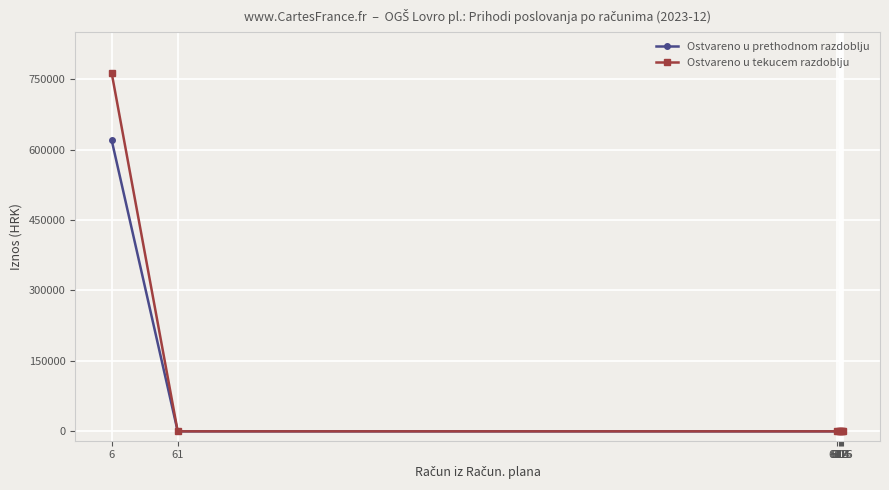

The Ostvareno u tekucem razdoblju series shows 0.0 at 61. True or false?

True